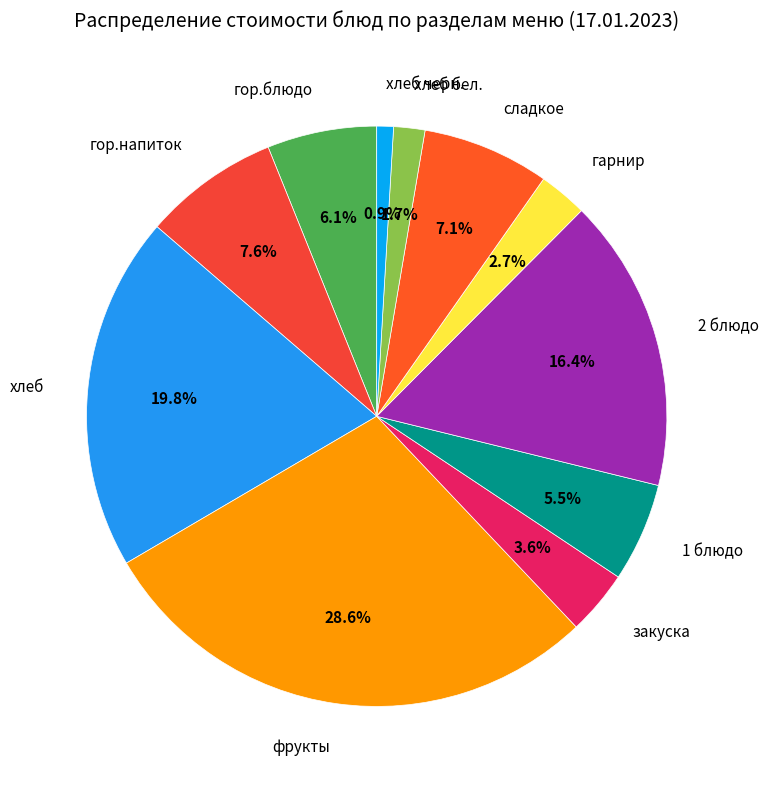

To the nearest percent, what is the difference between the фрукты and гор.напиток slice percentages?

21%